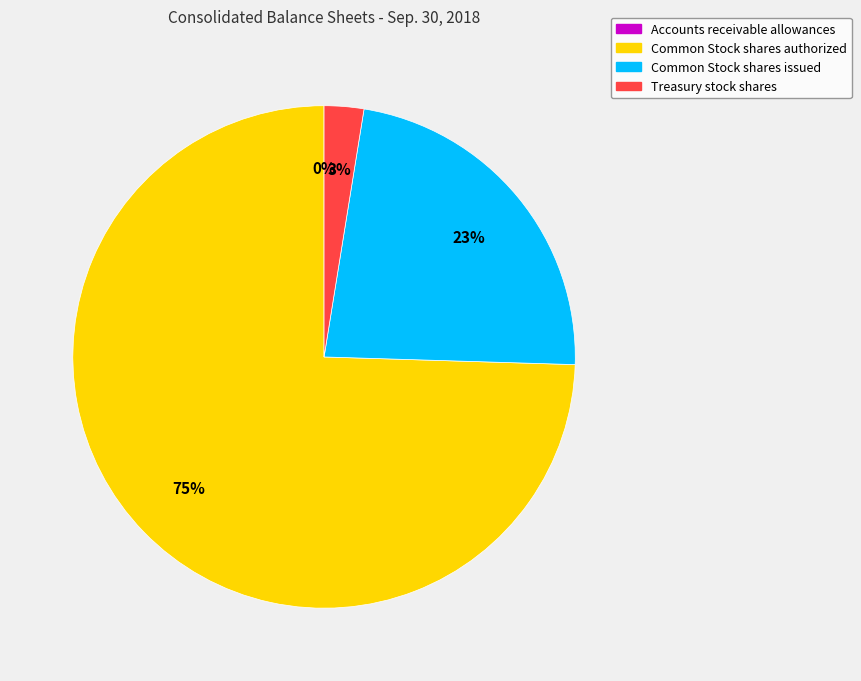

True or false: Common Stock shares issued accounts for 23% of the total.

True